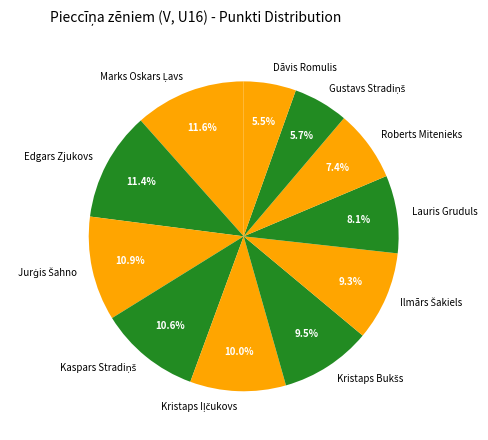

Does Dāvis Romulis account for over 50% of the chart?

No